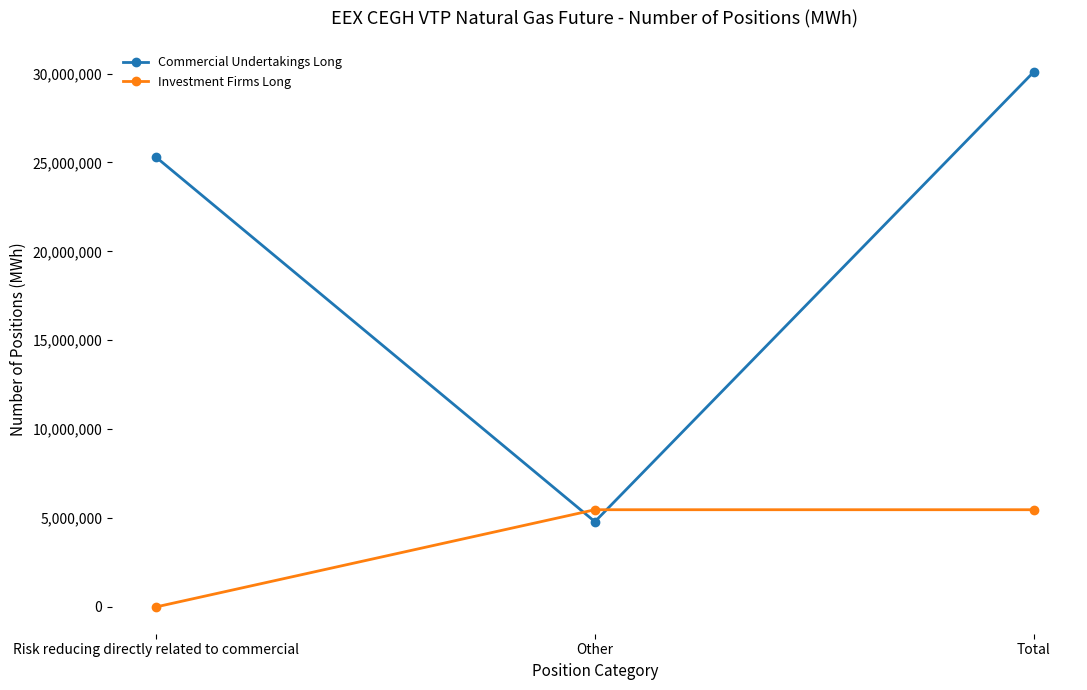

What value does the Commercial Undertakings Long series have at Total, to the nearest 50?

30097300